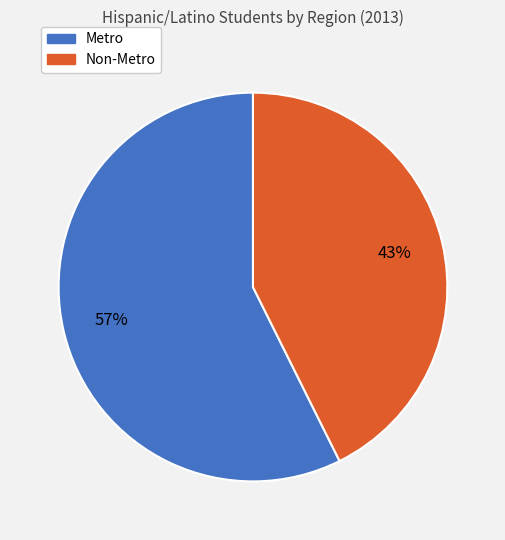

What is the largest slice in the pie chart?

Metro